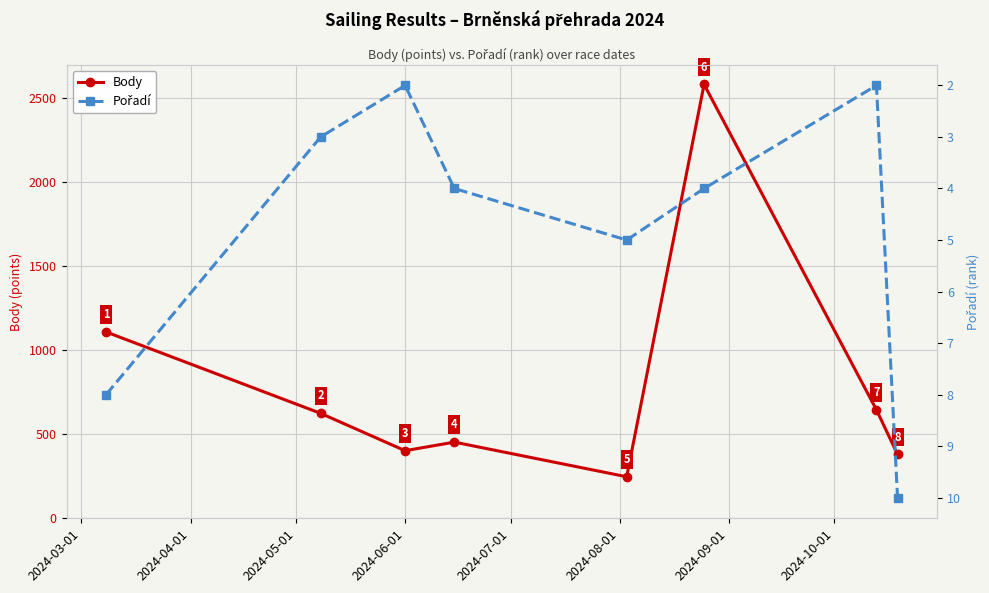

True or false: Pořadí and Body cross at least once.

False